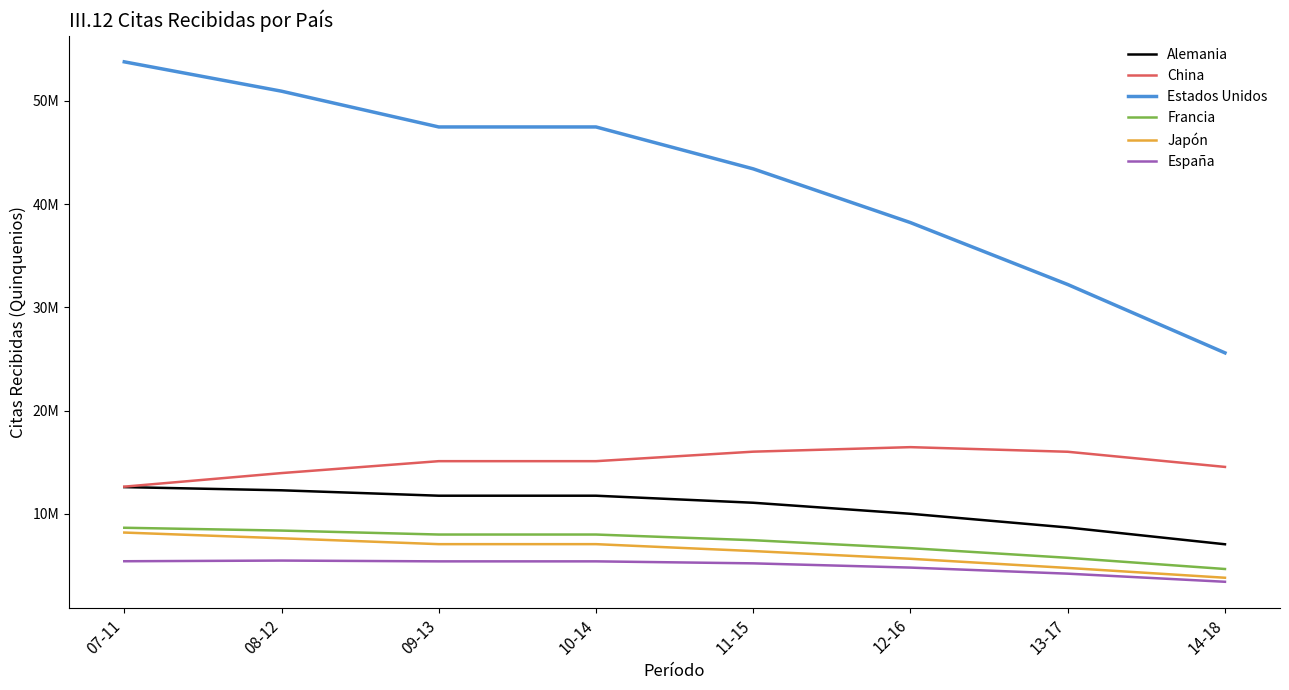

What are all the series names shown in the legend?

Alemania, China, Estados Unidos, Francia, Japón, España